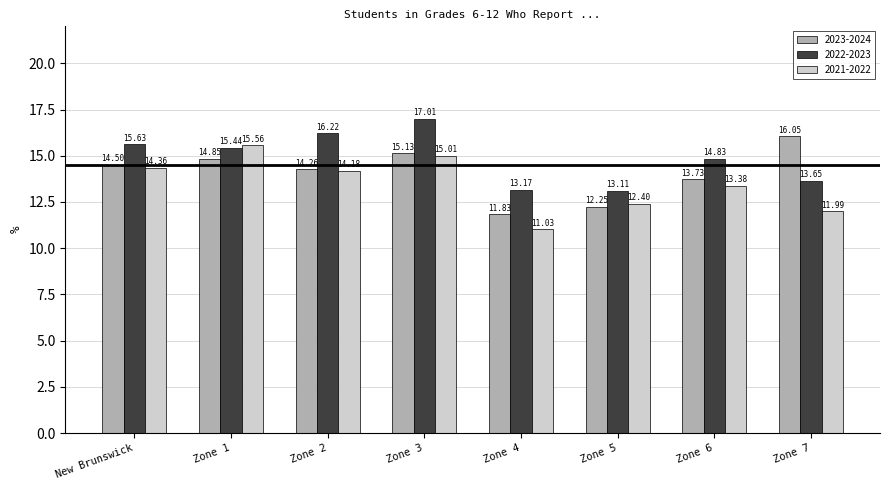

What position from the right is Zone 4?

4